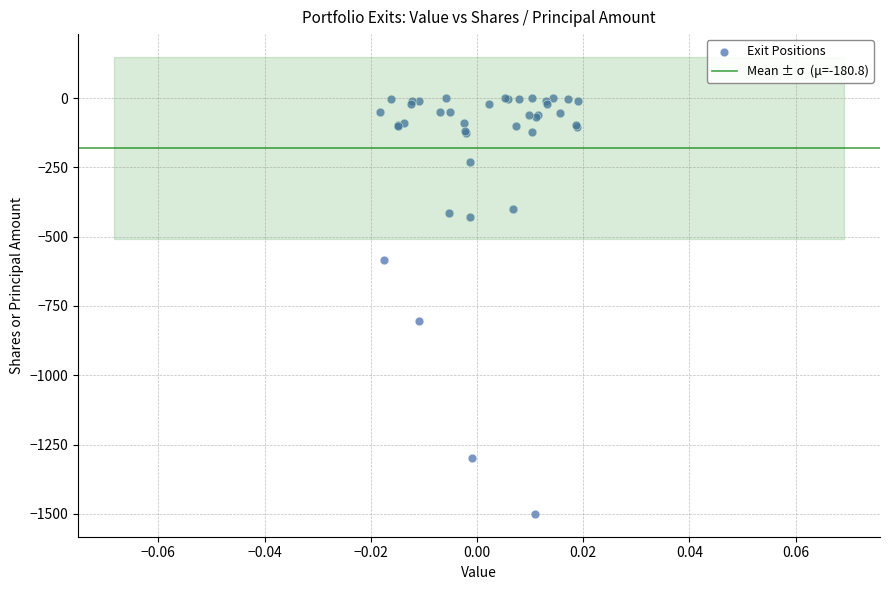

What Y value in the scatter plot is closest to -750?

-806